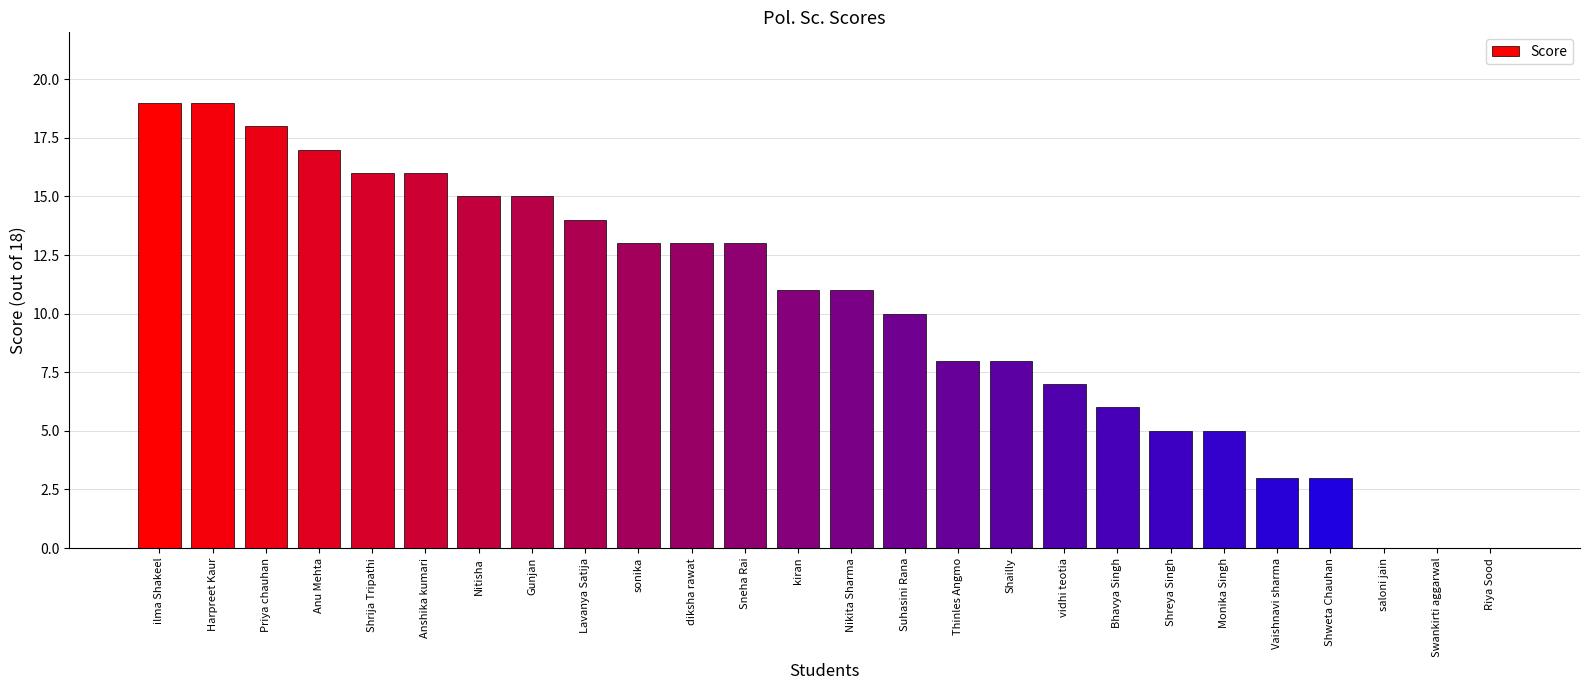

Which has a higher value, Harpreet Kaur or Shreya Singh?

Harpreet Kaur